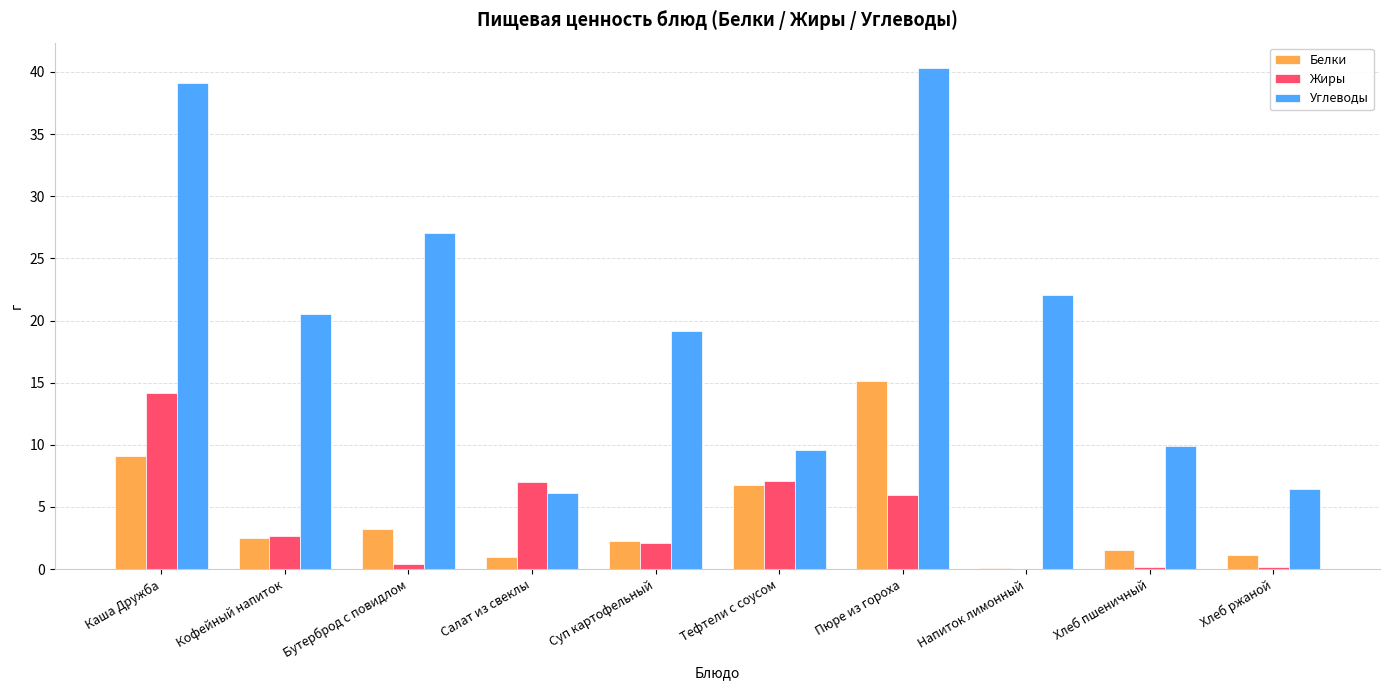

Where is Белки nearest to the value 7?

Тефтели с соусом